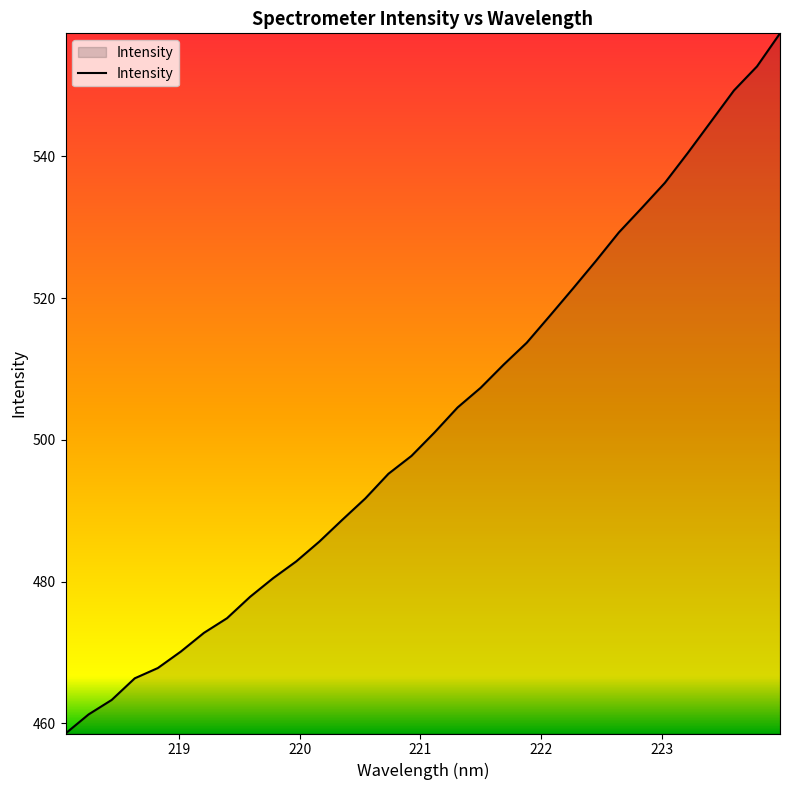

What is the greatest value displayed?

557.4